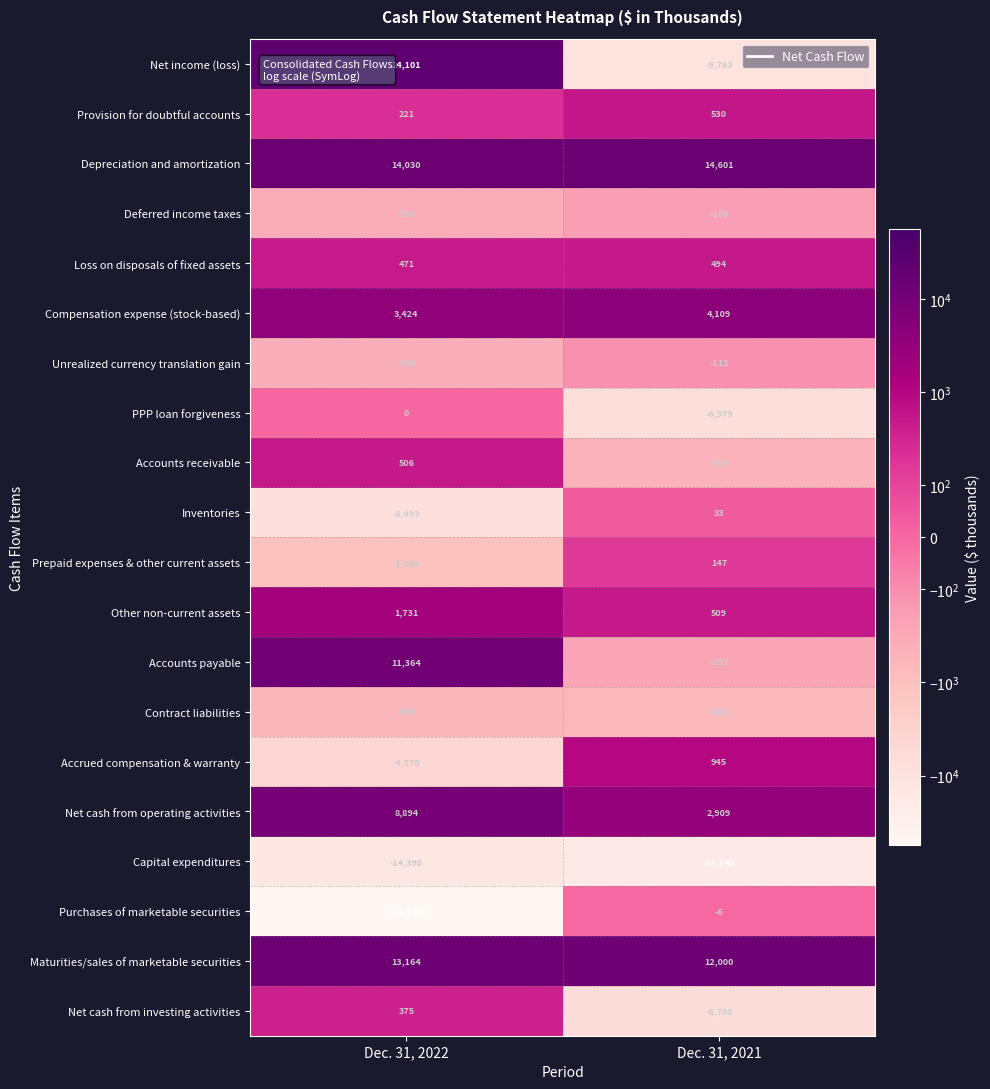

What is the average value of the Provision for doubtful accounts series?

376